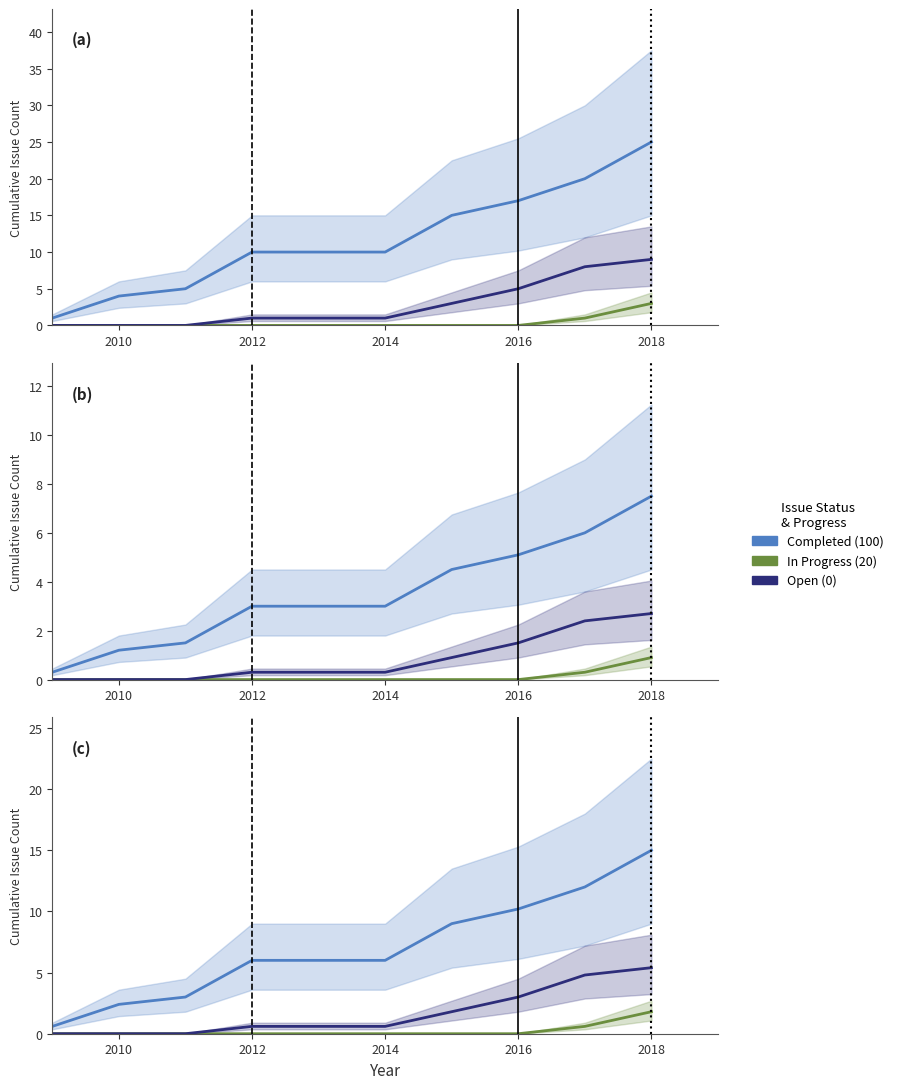

Which series changed the most between 2014 and 2020?

Completed (100)